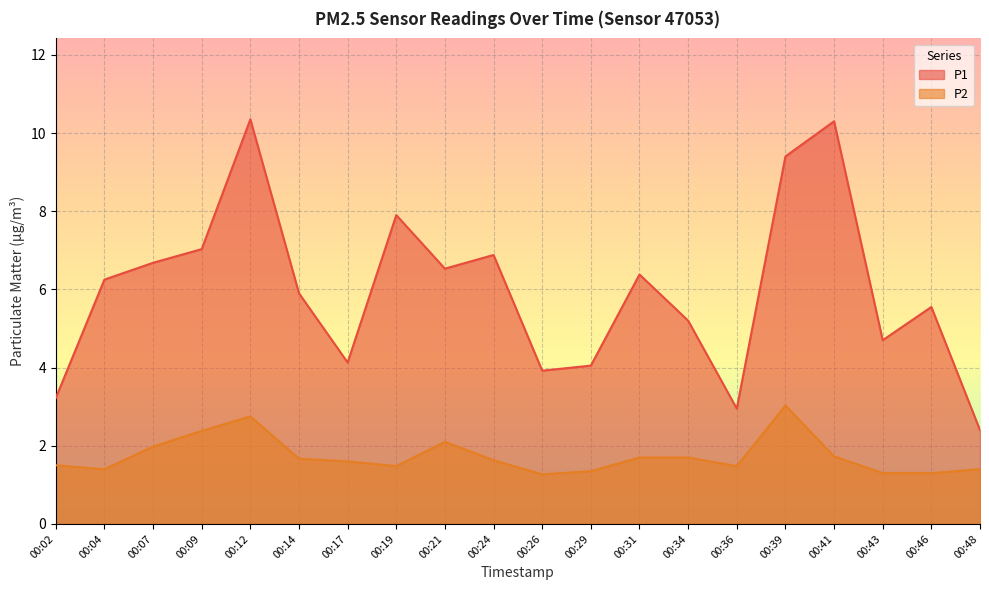

True or false: P1 and P2 intersect in this chart.

False